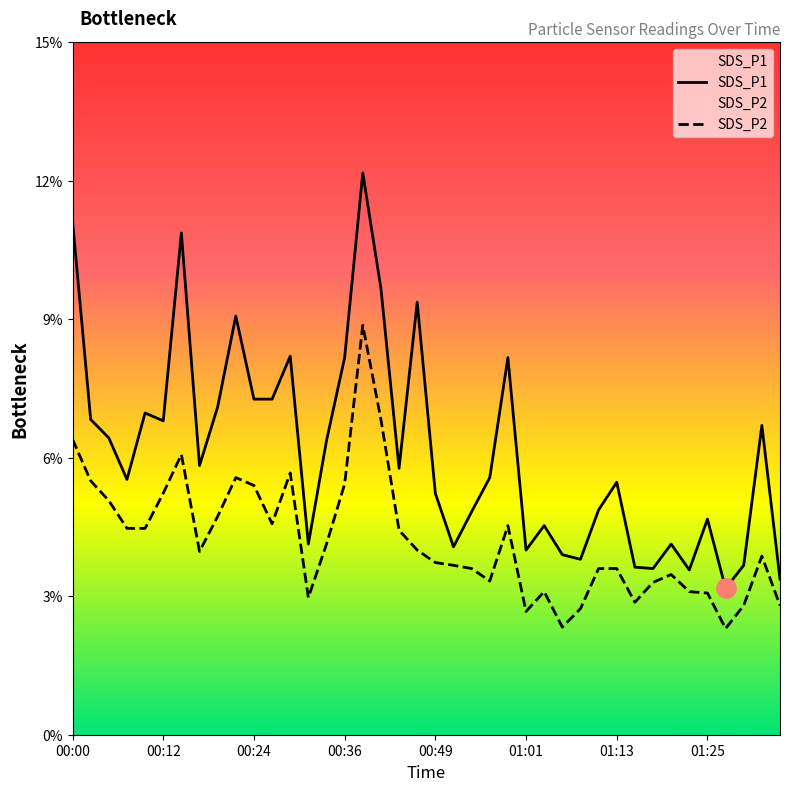

List the series in order of their peak value, lowest first.

SDS_P2, SDS_P1